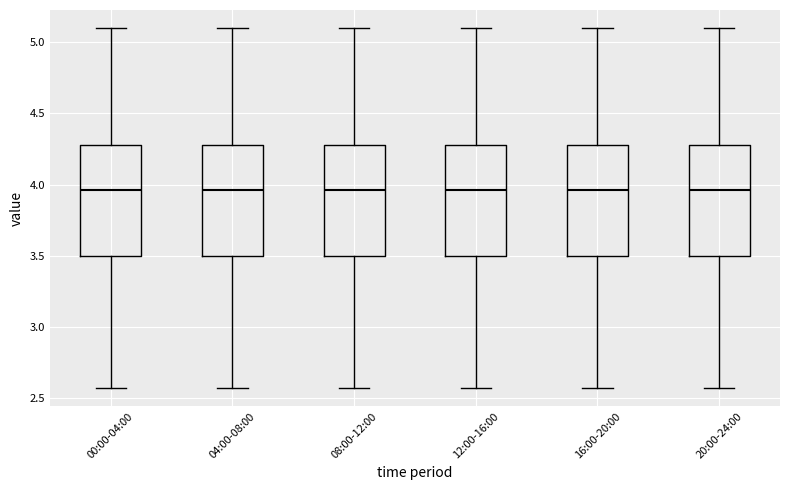

Where does the median line of the box for 12:00-16:00 sit on the y-axis? The values are not printed on the chart, so give them approximately, as read against the axis.

3.95